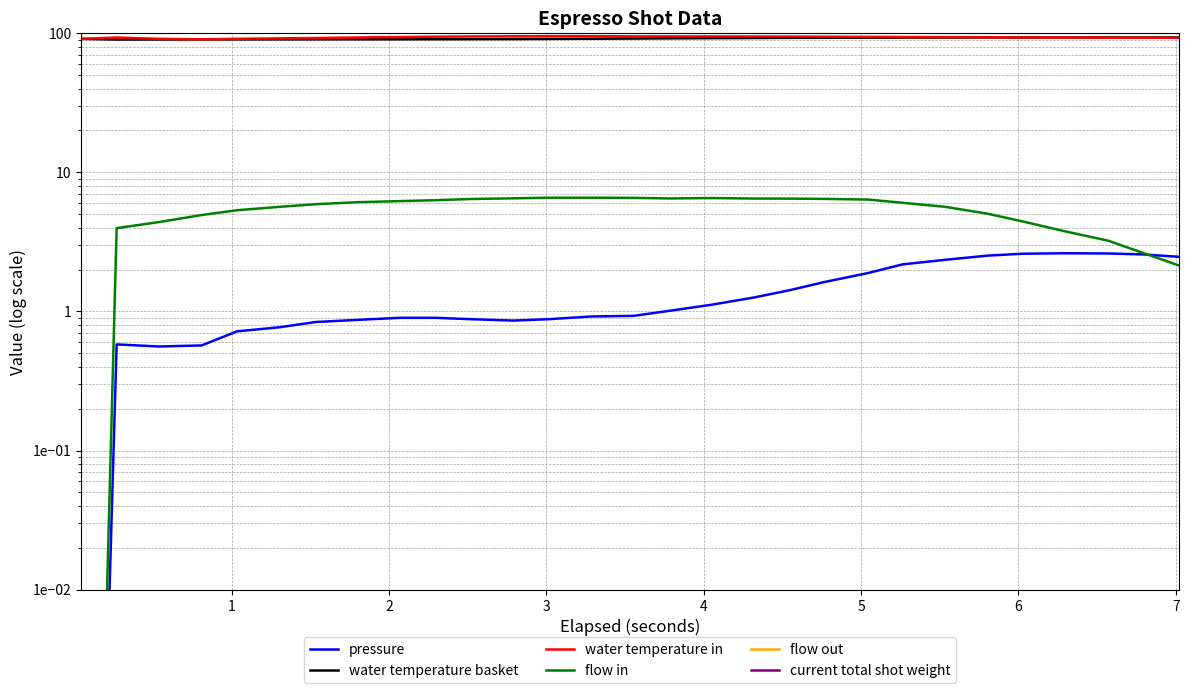

Reading right to left, extract all data points from this chart.

pressure: 2.5	2.6	2.6	2.6	2.6	2.5	2.4	2.2	1.9	1.6	1.4	1.3	1.1	1.0	0.9	0.9	0.9	0.9	0.9	0.9	0.9	0.9	0.8	0.8	0.7	0.6	0.6	0.6	0.0
water temperature basket: 93.1	93.1	93.1	93.1	93.1	93.1	93.0	92.9	92.8	92.7	92.6	92.3	92.1	91.8	91.5	91.2	90.9	90.7	90.5	90.4	90.3	90.3	90.3	90.3	90.2	90.3	90.1	90.0	91.0
water temperature in: 92.6	92.7	92.8	93.0	93.2	93.4	93.7	93.9	94.1	94.3	94.5	94.7	94.8	94.8	94.9	95.1	95.1	95.0	94.7	94.3	93.8	93.1	92.3	91.8	91.1	90.3	91.1	93.0	91.0
flow in: 2.1	2.6	3.2	3.8	4.4	5.0	5.7	6.0	6.4	6.4	6.5	6.5	6.5	6.5	6.5	6.6	6.6	6.5	6.4	6.3	6.2	6.1	5.9	5.7	5.3	4.9	4.4	4.0	0.0
flow out: 0.0	0.0	0.0	0.0	0.0	0.0	0.0	0.0	0.0	0.0	0.0	0.0	0.0	0.0	0.0	0.0	0.0	0.0	0.0	0.0	0.0	0.0	0.0	0.0	0.0	0.0	0.0	0.0	0.0
current total shot weight: 0.0	0.0	0.0	0.0	0.0	0.0	0.0	0.0	0.0	0.0	0.0	0.0	0.0	0.0	0.0	0.0	0.0	0.0	0.0	0.0	0.0	0.0	0.0	0.0	0.0	0.0	0.0	0.0	0.0